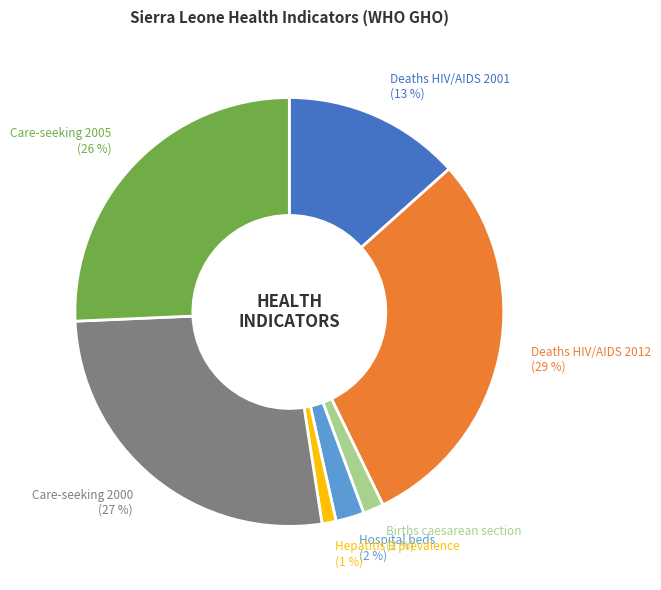

To the nearest percent, what is the difference between the largest and smallest slice percentages?

28%